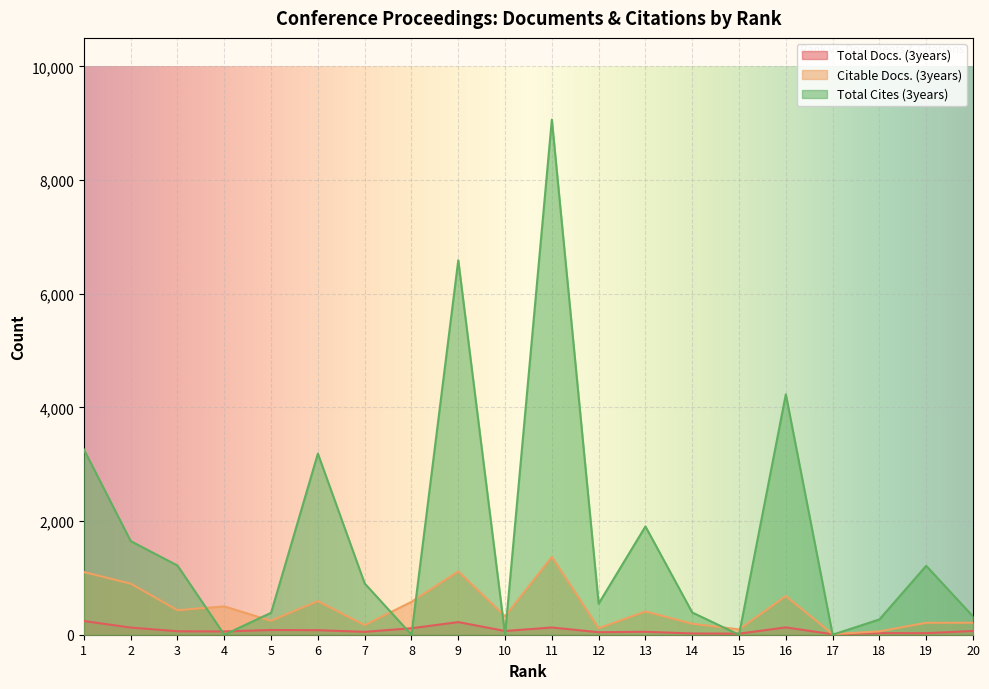

In Total Docs. (3years), how many points are higher than both neighbors (excluding endpoints)?

6